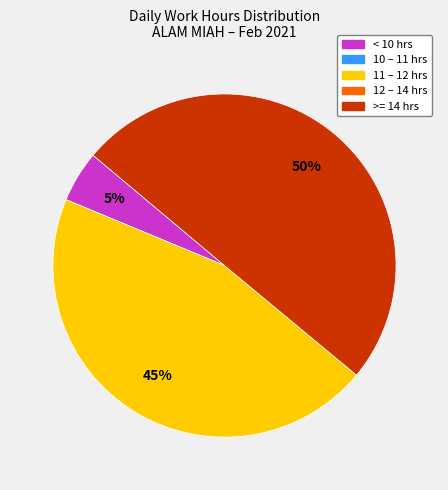

To the nearest percent, what is the average slice percentage?

20%